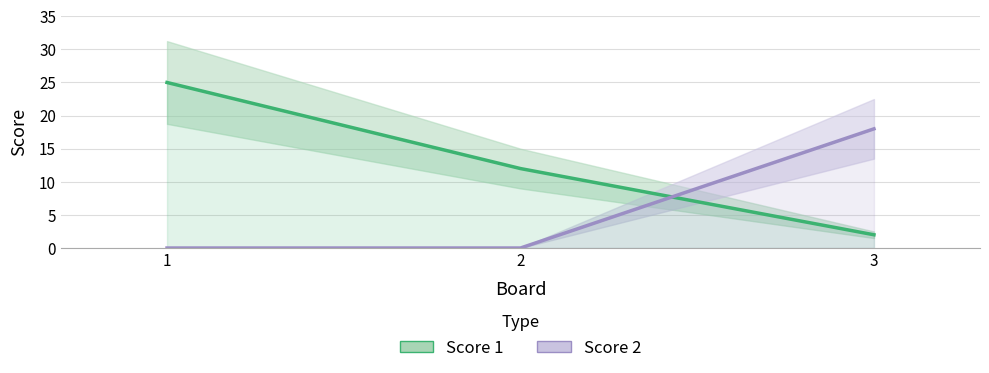

What is the value of the Score 2 point at the 3rd from the left?

18